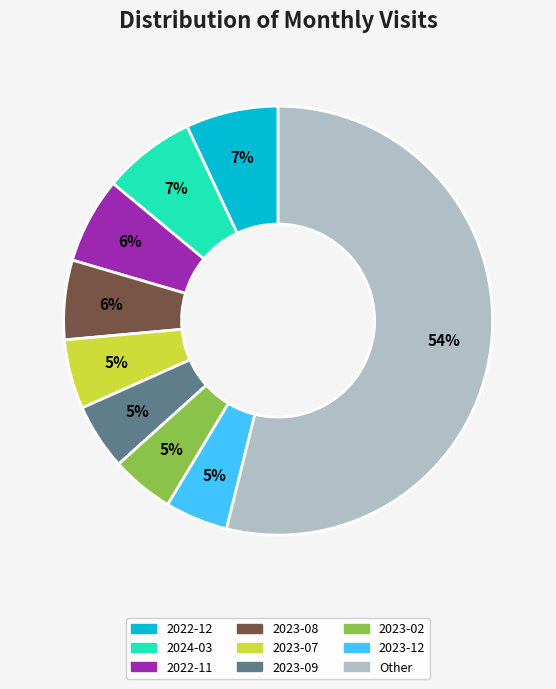

Does any single category account for the majority?

Yes